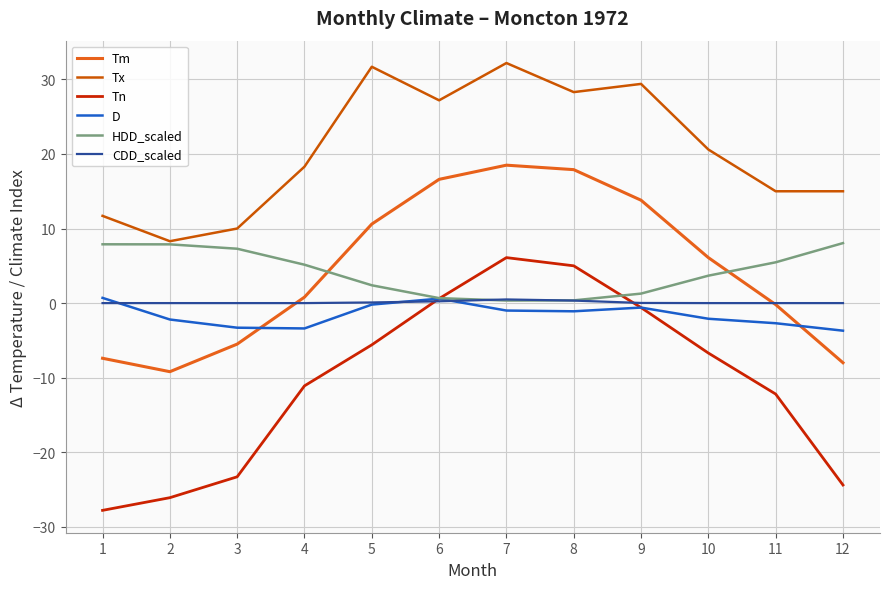

At which category does Tx reach its first local peak?

5